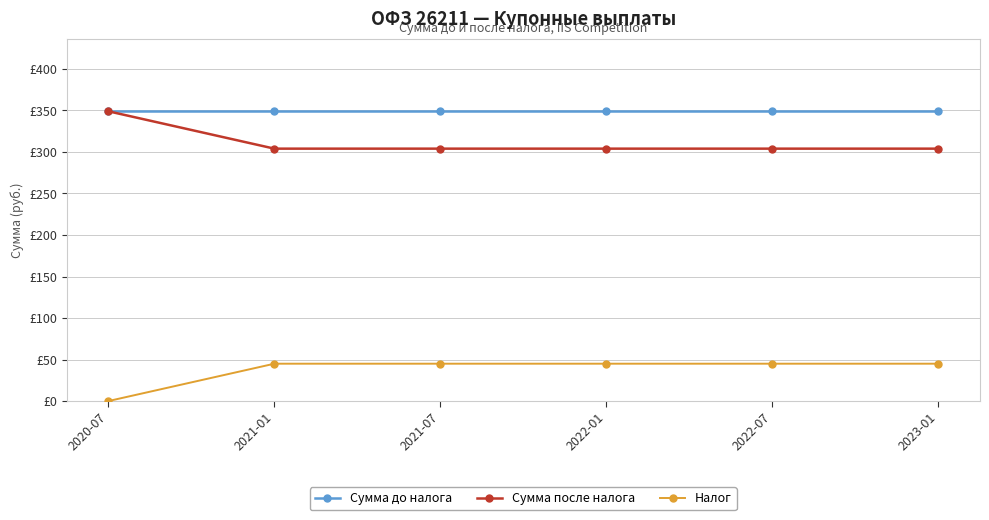

True or false: Сумма до налога has more than 0 points higher than both neighbors.

False